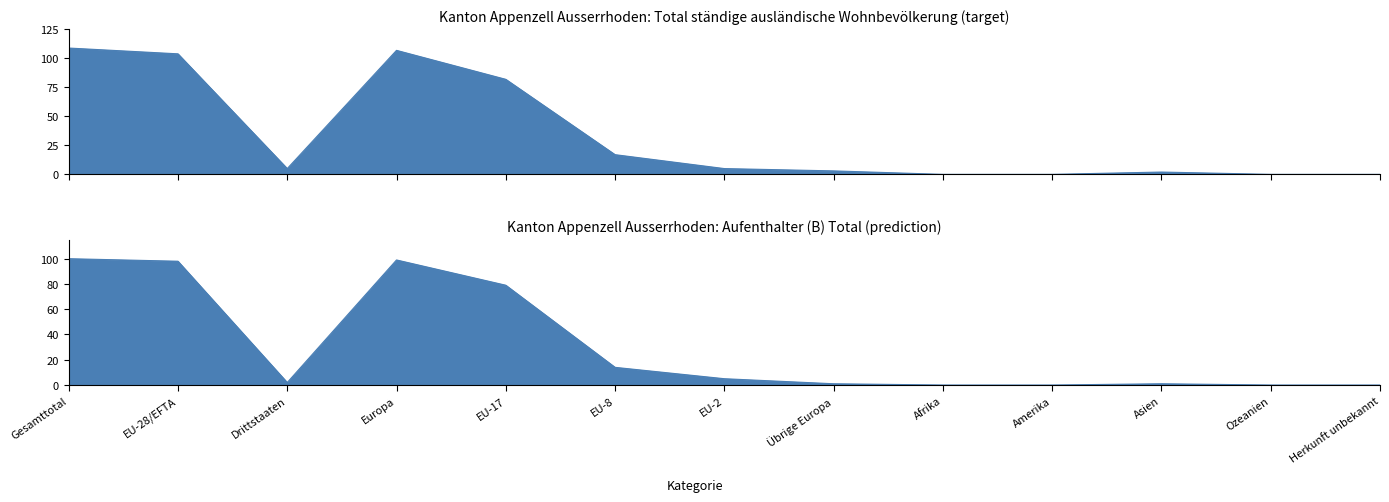

At which category does Total ständige ausländische Wohnbevölkerung reach its first local valley?

Drittstaaten